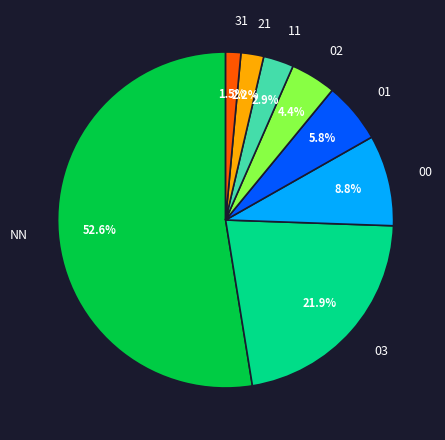

Combined, do 11 and 31 account for over 50%?

No